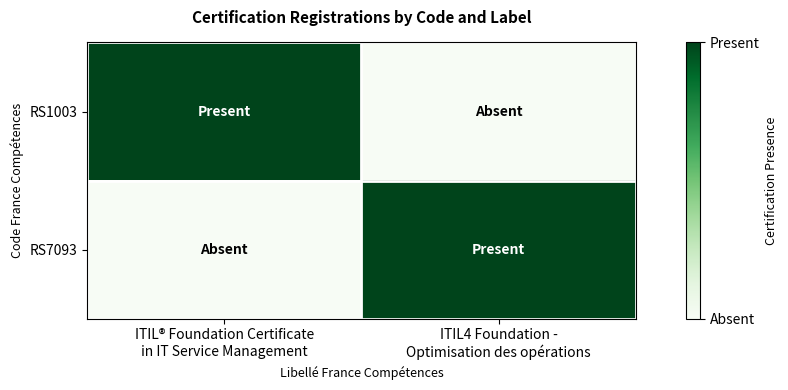

Which series has the widest spread of values?

RS1003